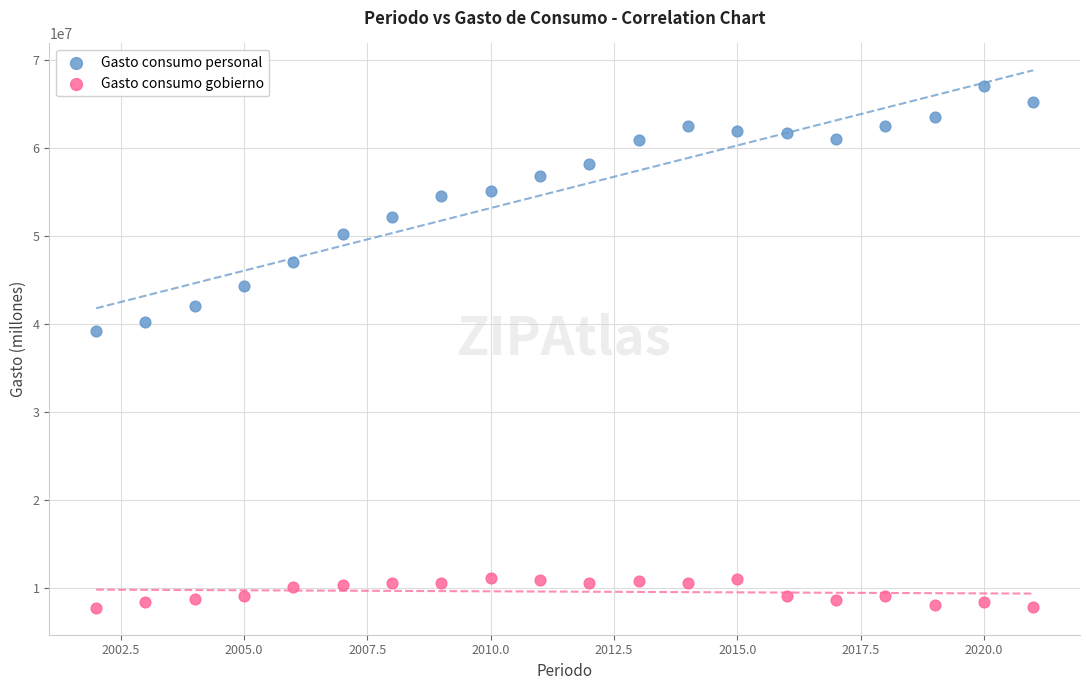

Which series reaches the maximum Y coordinate?

Gasto consumo personal